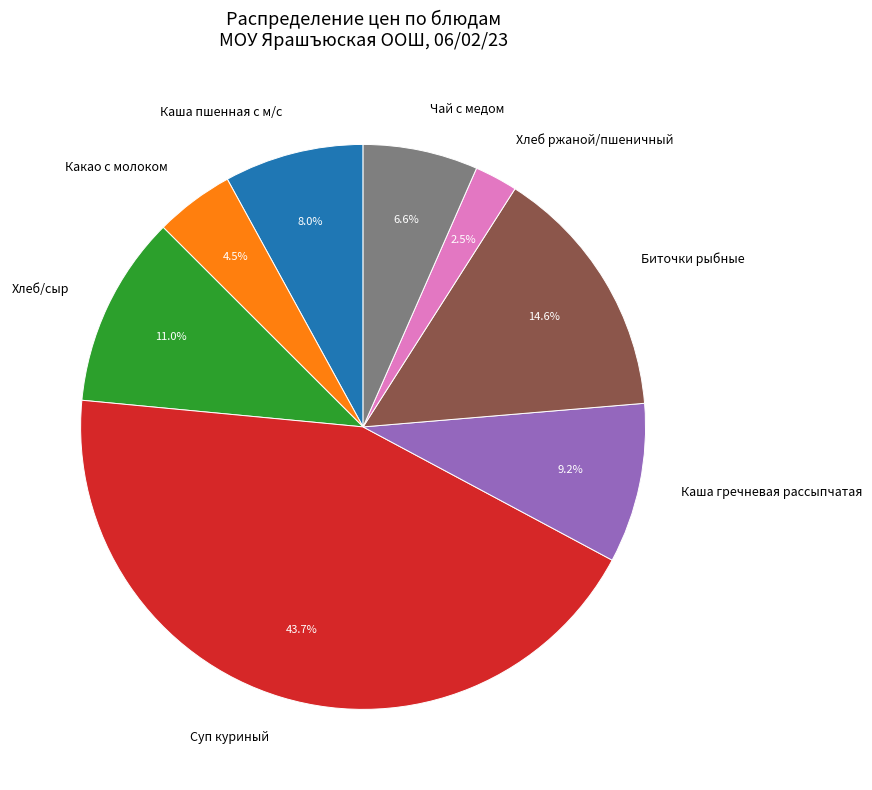

What portion of the pie excludes Биточки рыбные?

85.4%